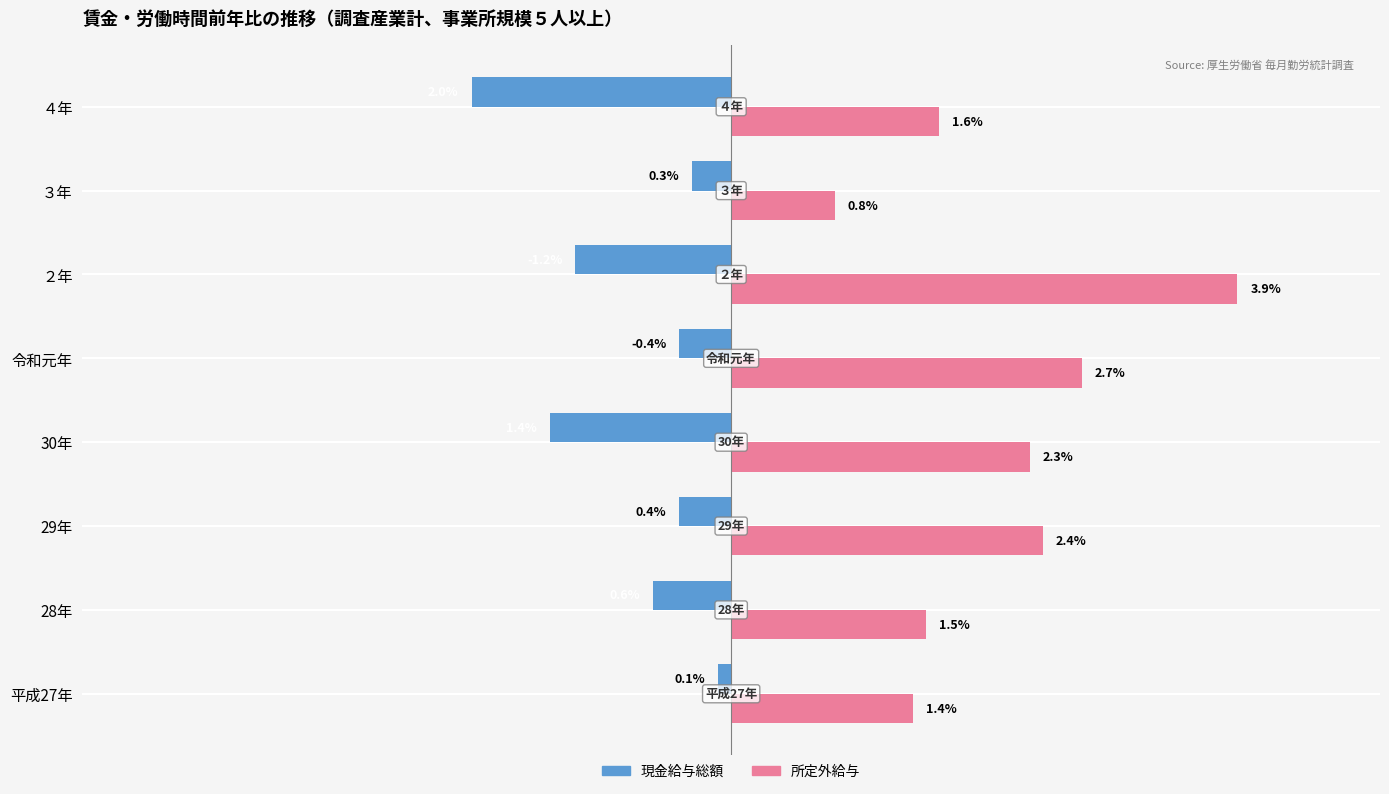

At which category is the sum across all series the highest?

２年